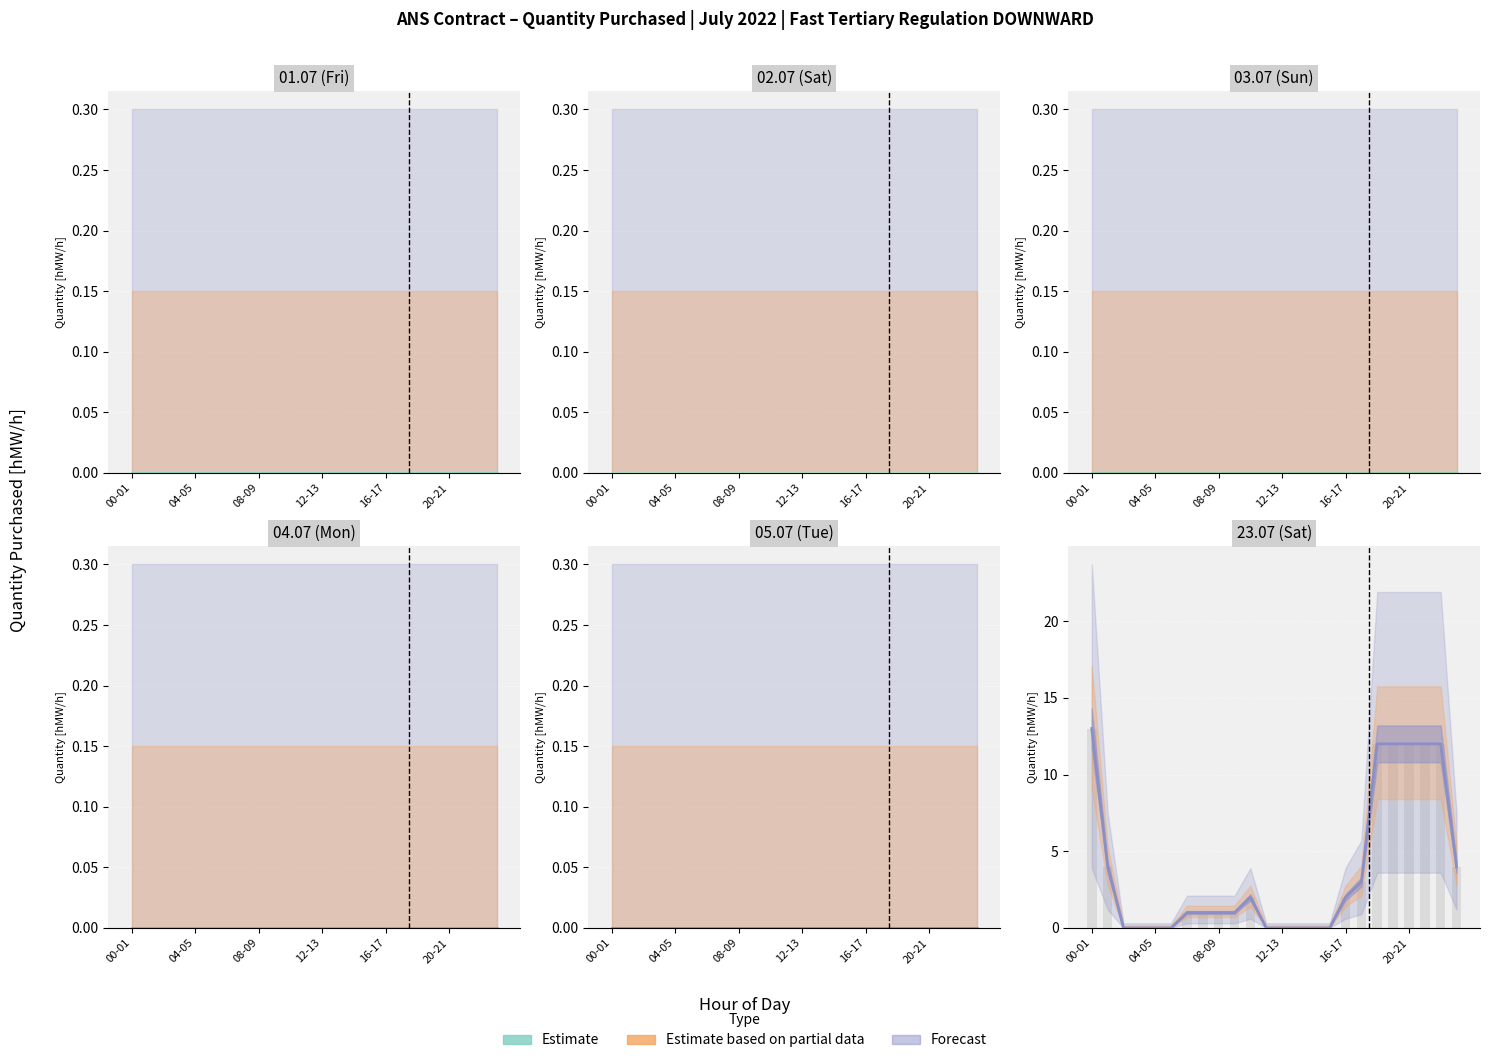

Reading right to left, transcribe all the data shown in this chart.

01.07: 0	0	0	0	0	0	0	0	0	0	0	0	0	0	0	0	0	0	0	0	0	0	0	0
02.07: 0	0	0	0	0	0	0	0	0	0	0	0	0	0	0	0	0	0	0	0	0	0	0	0
03.07: 0	0	0	0	0	0	0	0	0	0	0	0	0	0	0	0	0	0	0	0	0	0	0	0
04.07: 0	0	0	0	0	0	0	0	0	0	0	0	0	0	0	0	0	0	0	0	0	0	0	0
05.07: 0	0	0	0	0	0	0	0	0	0	0	0	0	0	0	0	0	0	0	0	0	0	0	0
23.07: 4	12	12	12	12	12	3	2	0	0	0	0	0	2	1	1	1	1	0	0	0	0	4	13